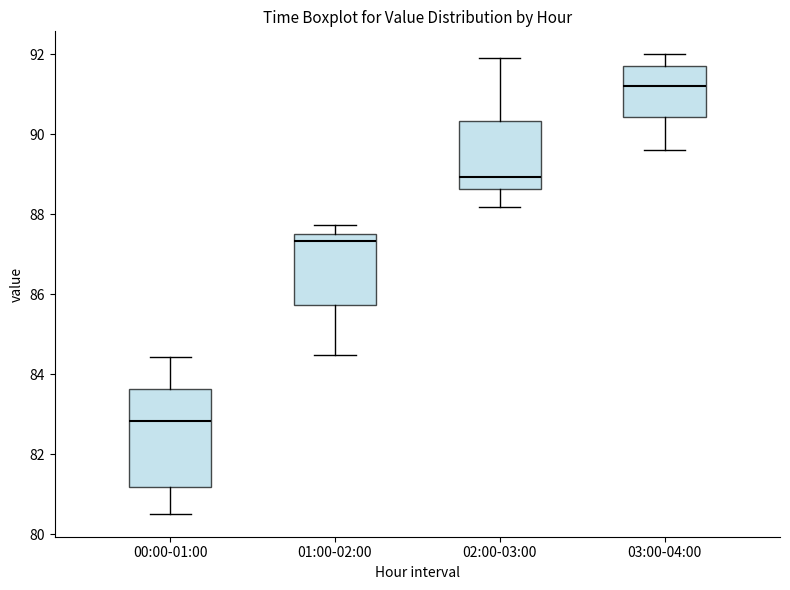

Comparing the boxes themselves (not the whiskers), which one is the tallest?

00:00-01:00